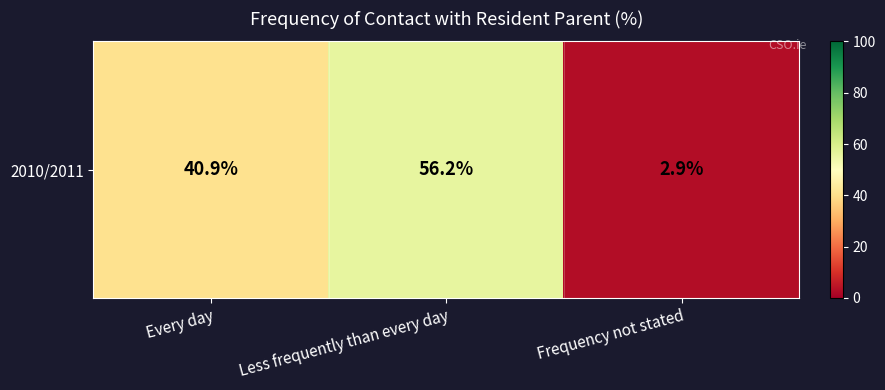

The chart shows a value of 2.9 at Frequency not stated. True or false?

True